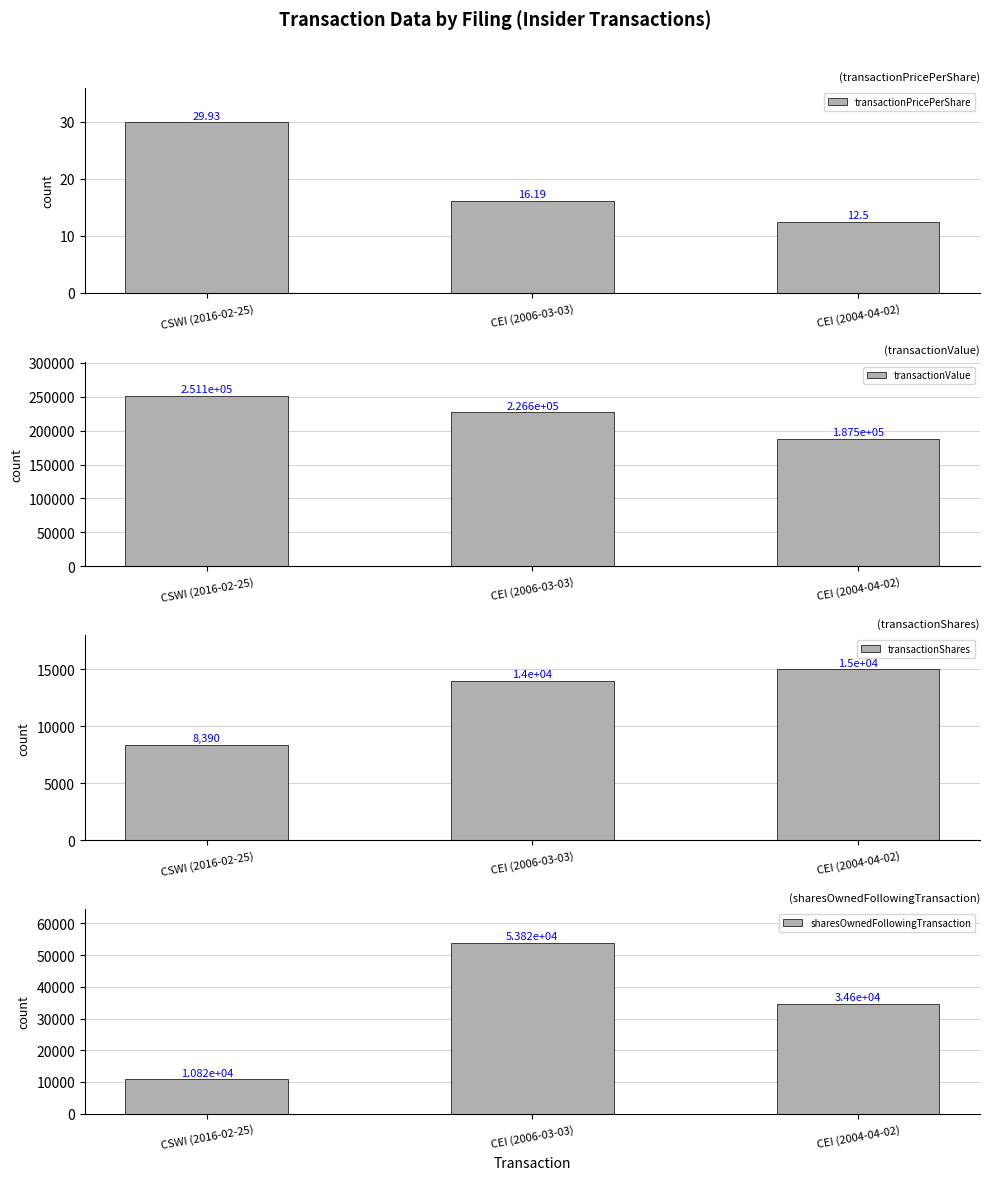

What is the sum of all transactionPricePerShare values?

58.6